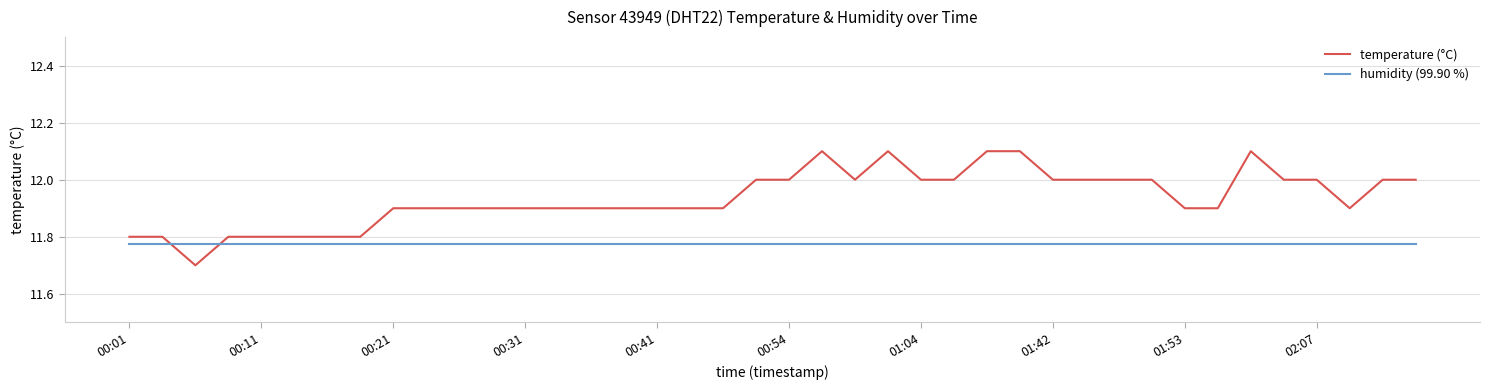

How many times do humidity (99.90 %) and temperature (°C) cross each other?

2